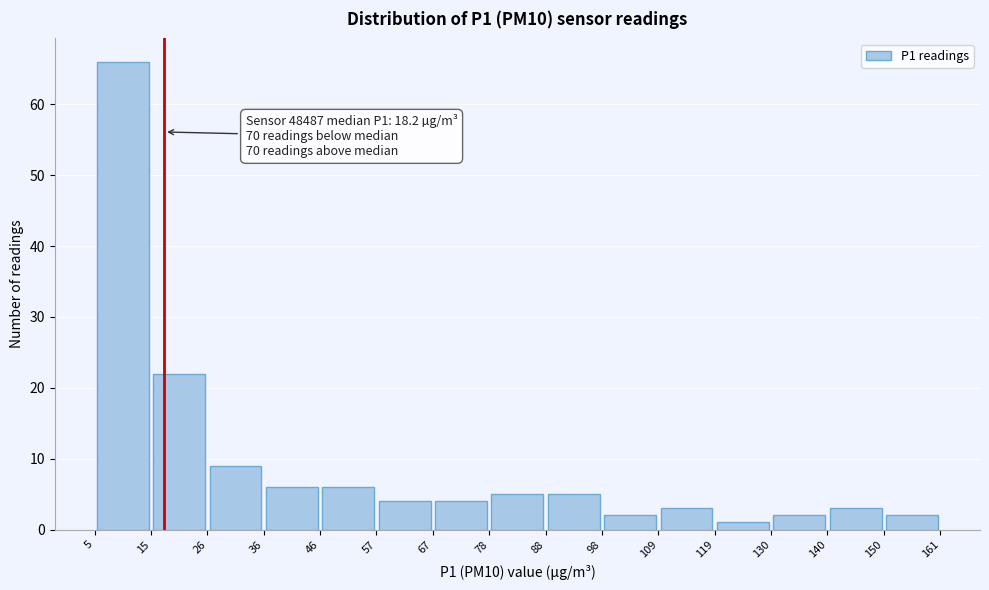

Which range on the x-axis has the tallest bar?

5 to 15